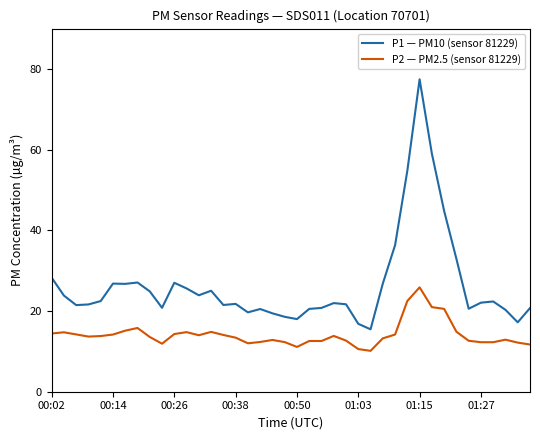

How many distinct data groups are displayed?

2